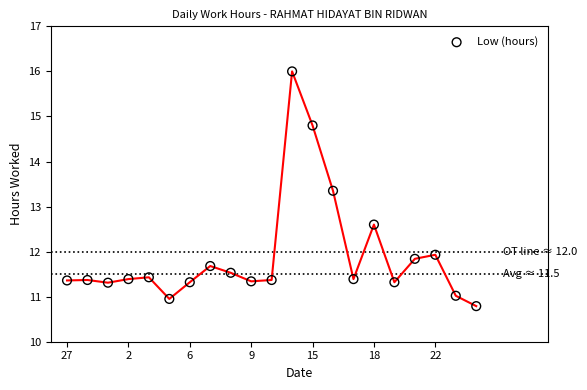

What is the range of Y values (max minus min)?

5.2